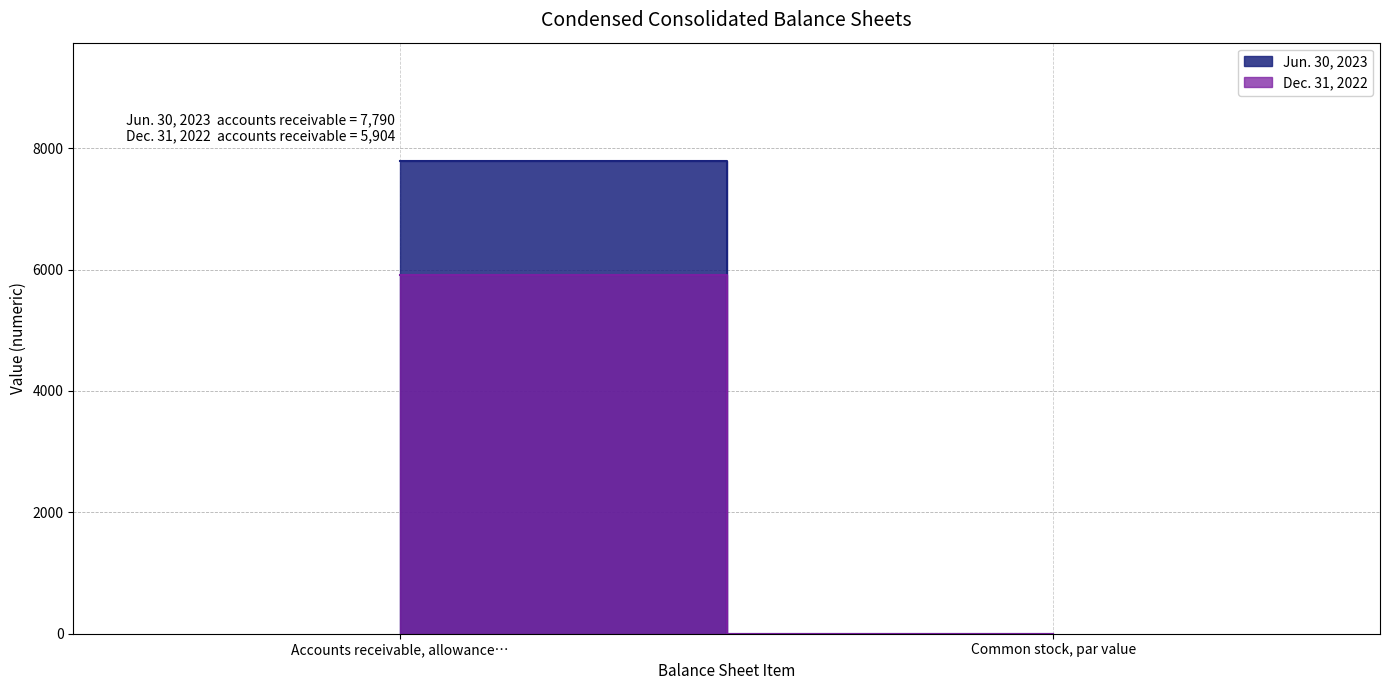

List the series in order of their overall mean, highest first.

Jun. 30, 2023, Dec. 31, 2022